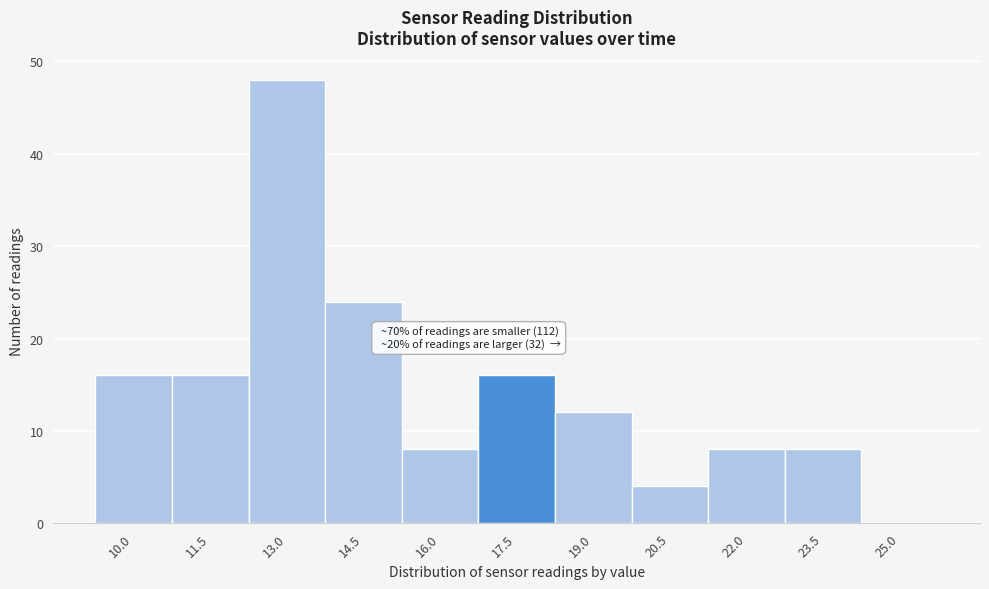

Reading right to left, what are all the values shown in this chart?

25.0=0	23.5=8	22.0=8	20.5=4	19.0=12	17.5=16	16.0=8	14.5=24	13.0=48	11.5=16	10.0=16